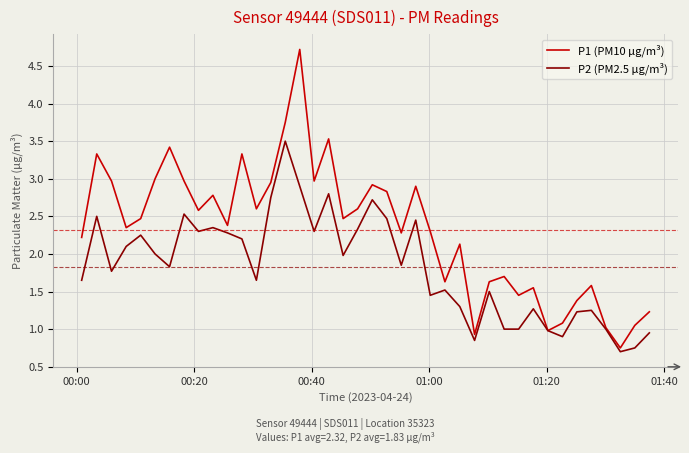

List the series in order of their peak value, lowest first.

P2 (PM2.5 µg/m³), P1 (PM10 µg/m³)